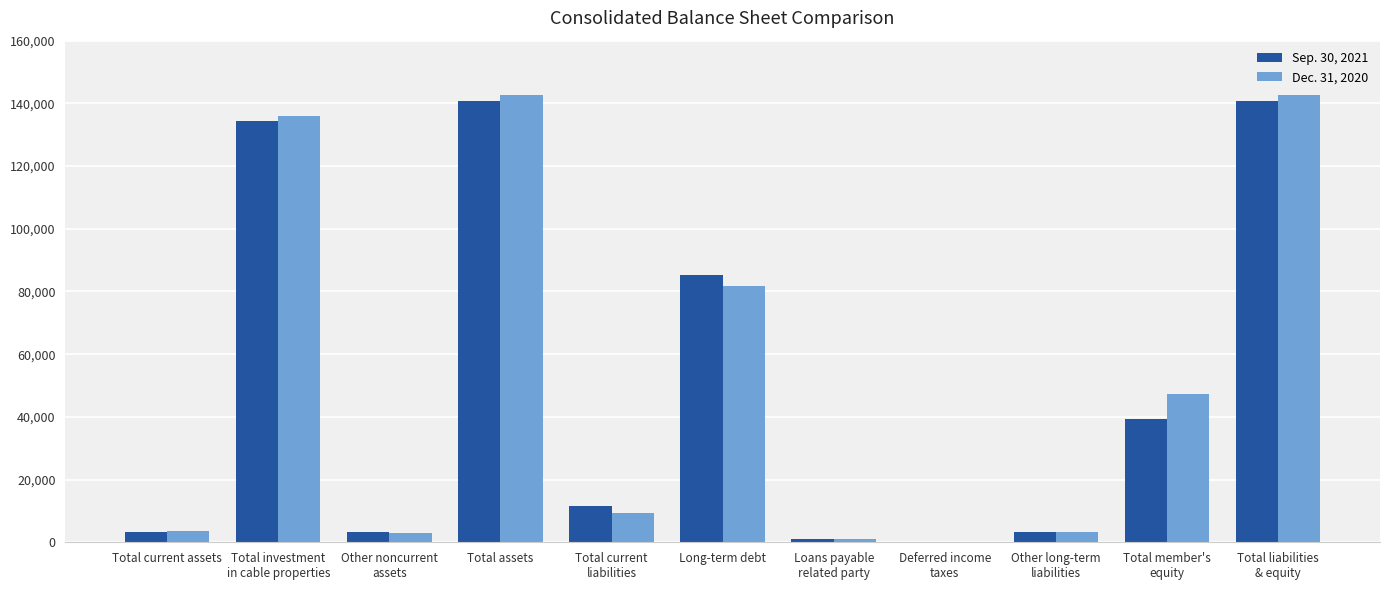

Is it true that Dec. 31, 2020 equals 127613 at Long-term debt?

False